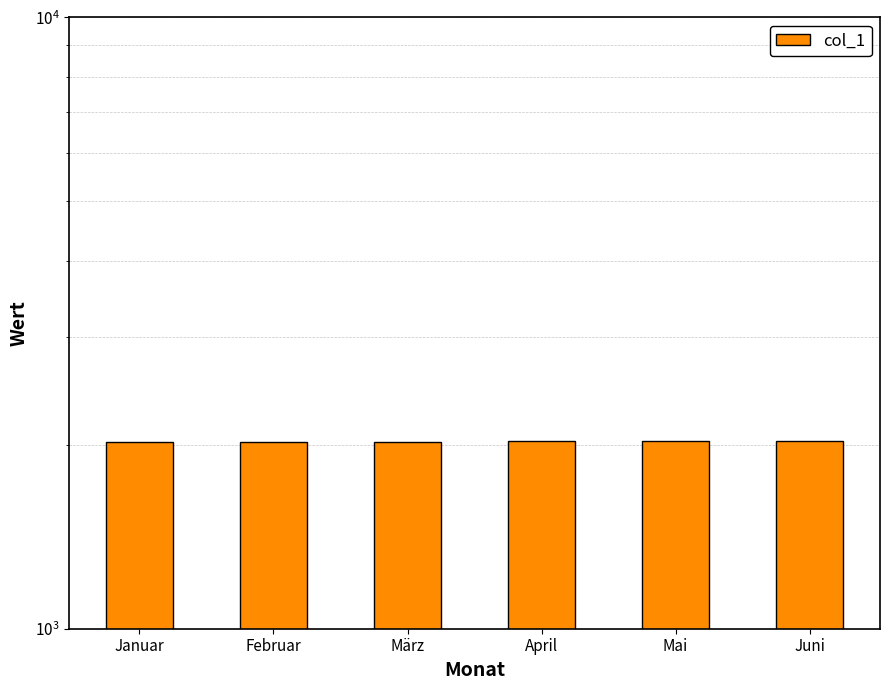

What is the sum of the values at Januar and Mai?

4048